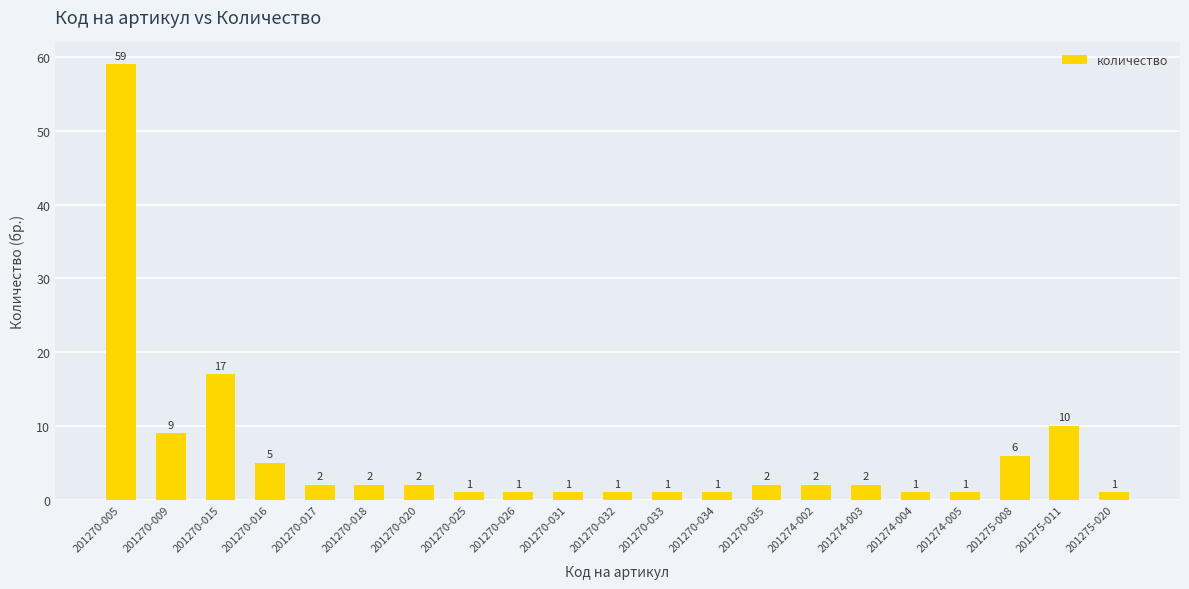

True or false: the data shows 2 at 201270-017.

True